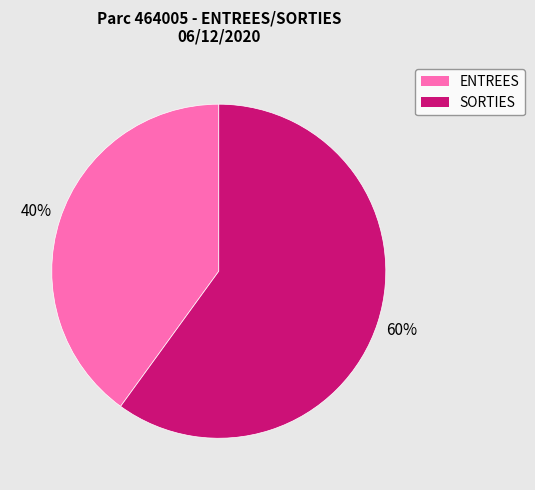

What percentage is the ENTREES slice, to the nearest percent?

40%